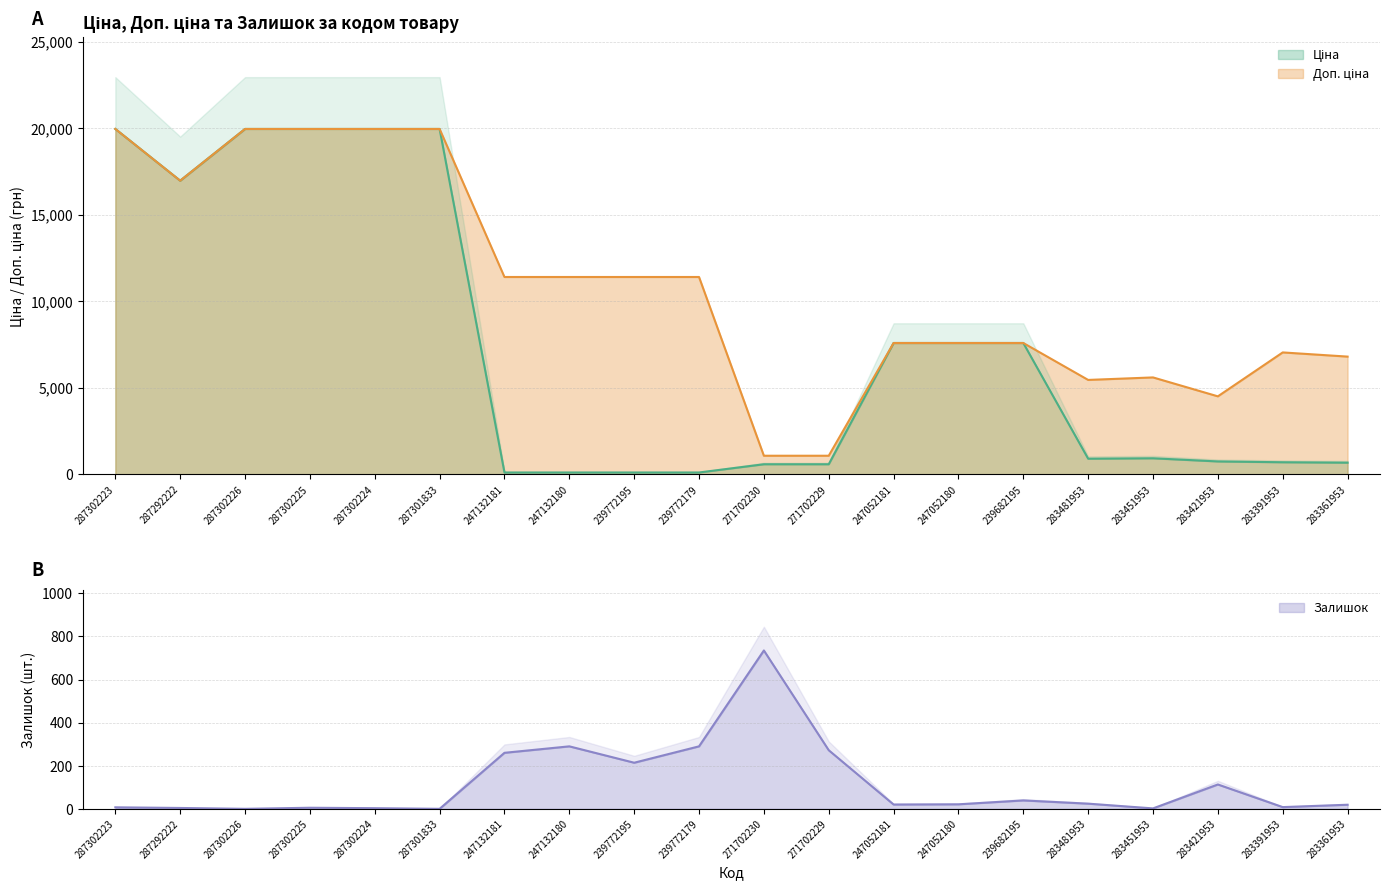

Rank the series by their maximum value, from lowest to highest.

Залишок, Ціна, Доп. ціна